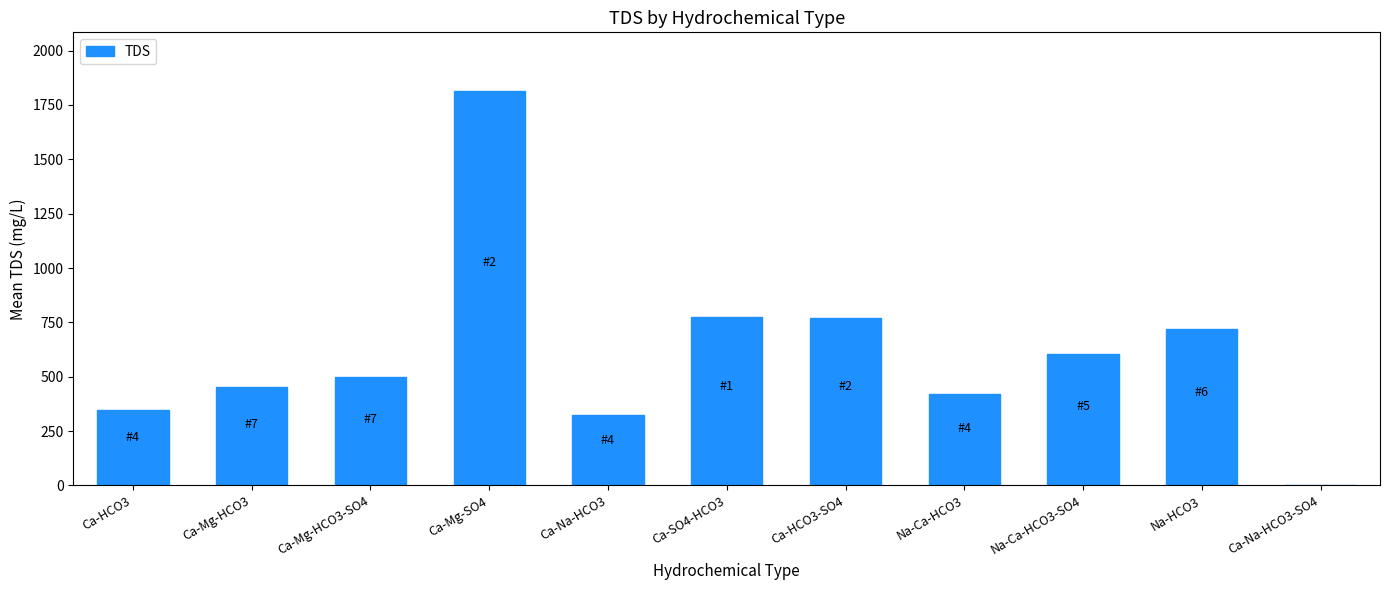

At which category does the chart reach its peak across all series?

Ca-Mg-SO4